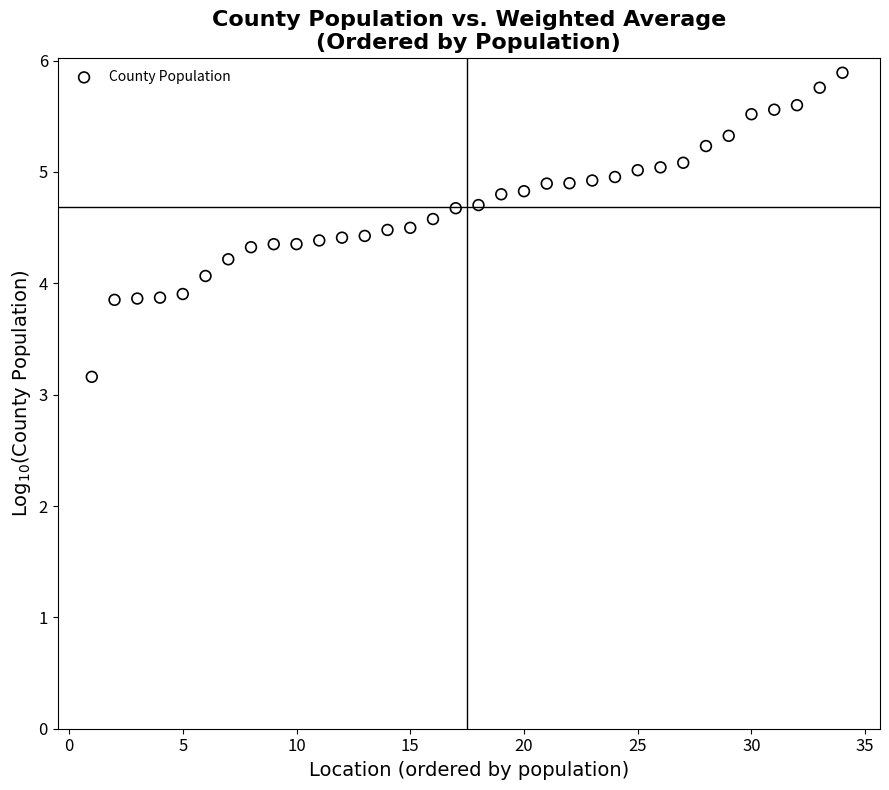

What is the range of Y values (max minus min)?

2.7